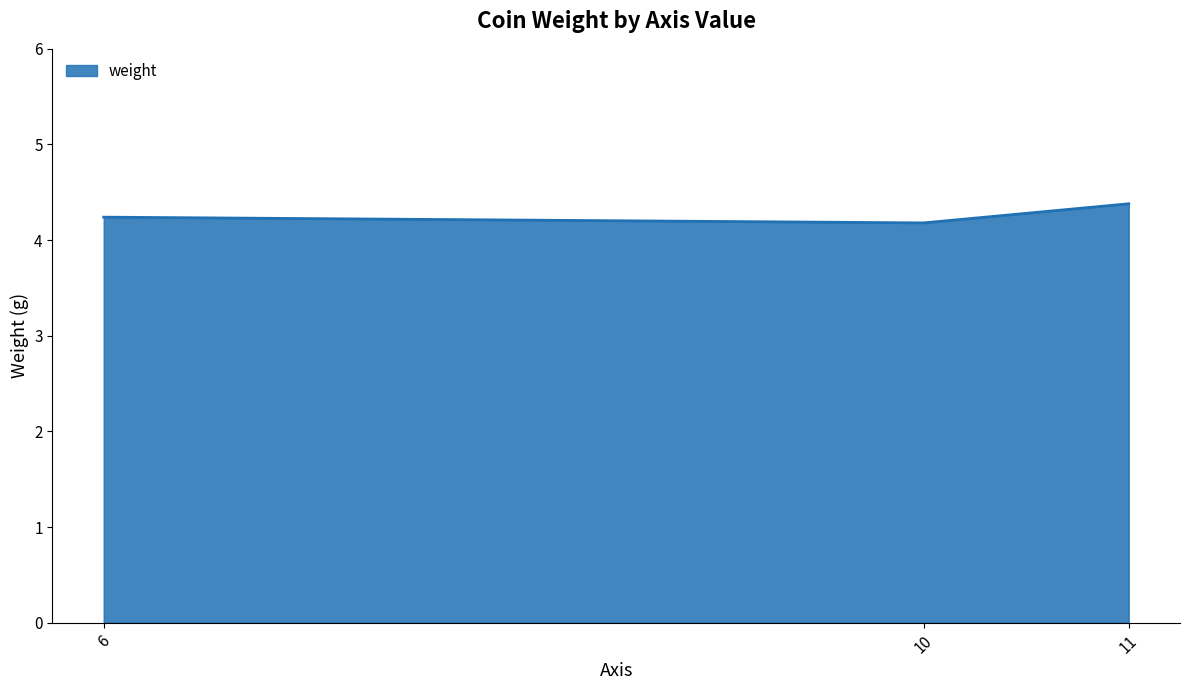

Does the chart display data point markers on the line(s)?

No